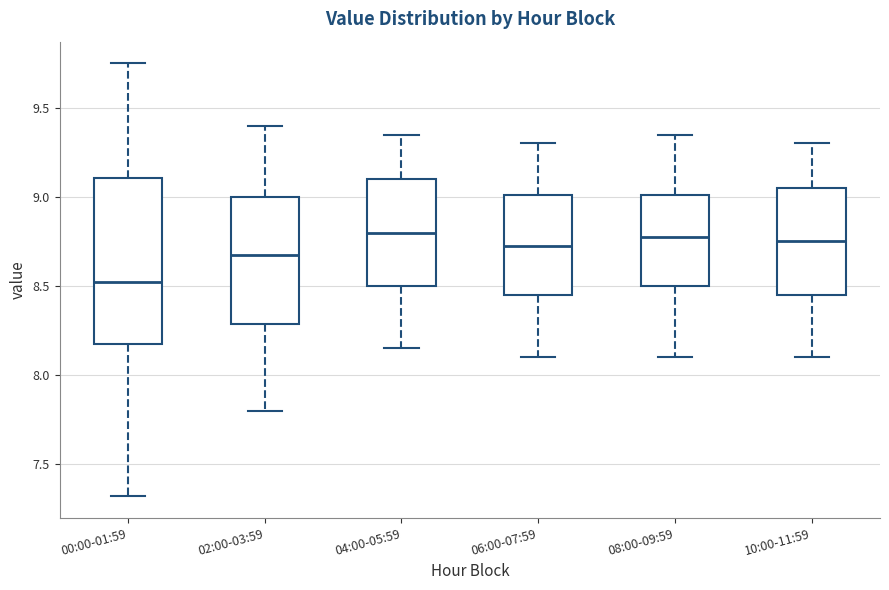

Which box is the tallest, from its lower edge to its upper edge?

00:00-01:59